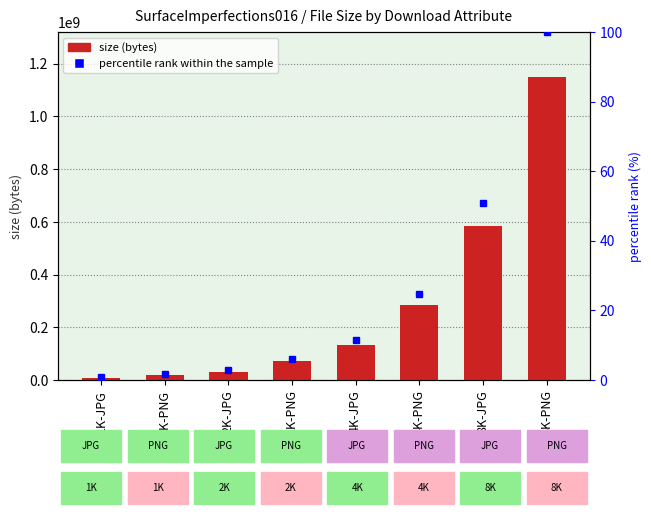

Does the chart contain stacked bars?

No